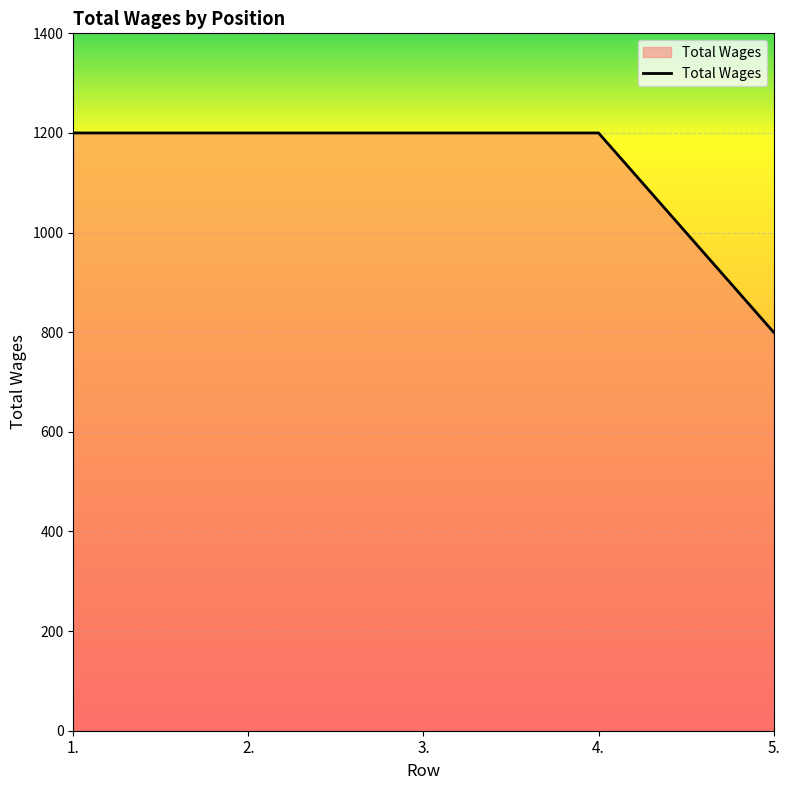

How many lines are shown in the chart?

1